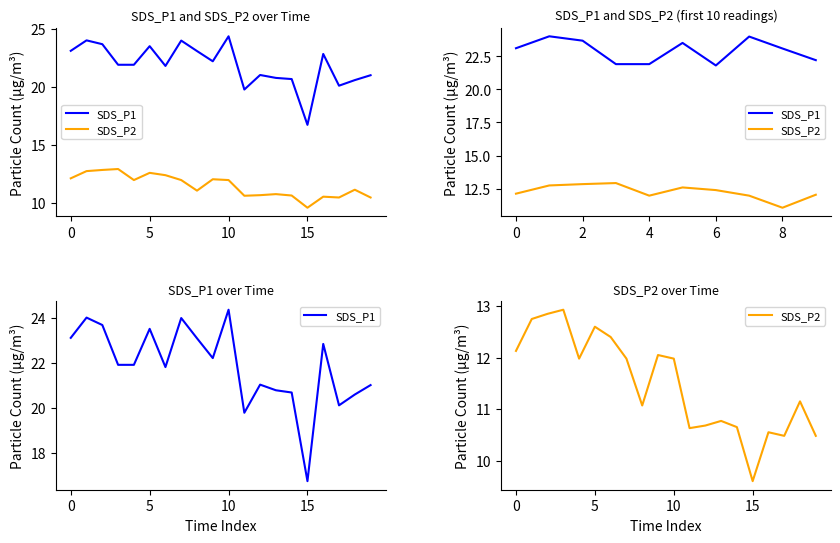

Reading right to left, list all the values displayed in this chart.

SDS_P1: 21.0	20.6	20.1	22.8	16.7	20.7	20.8	21.0	19.8	24.4	22.2	23.1	24.0	21.8	23.5	21.9	21.9	23.7	24.0	23.1
SDS_P2: 10.5	11.2	10.5	10.6	9.6	10.7	10.8	10.7	10.6	12.0	12.1	11.1	12.0	12.4	12.6	12.0	12.9	12.8	12.8	12.1